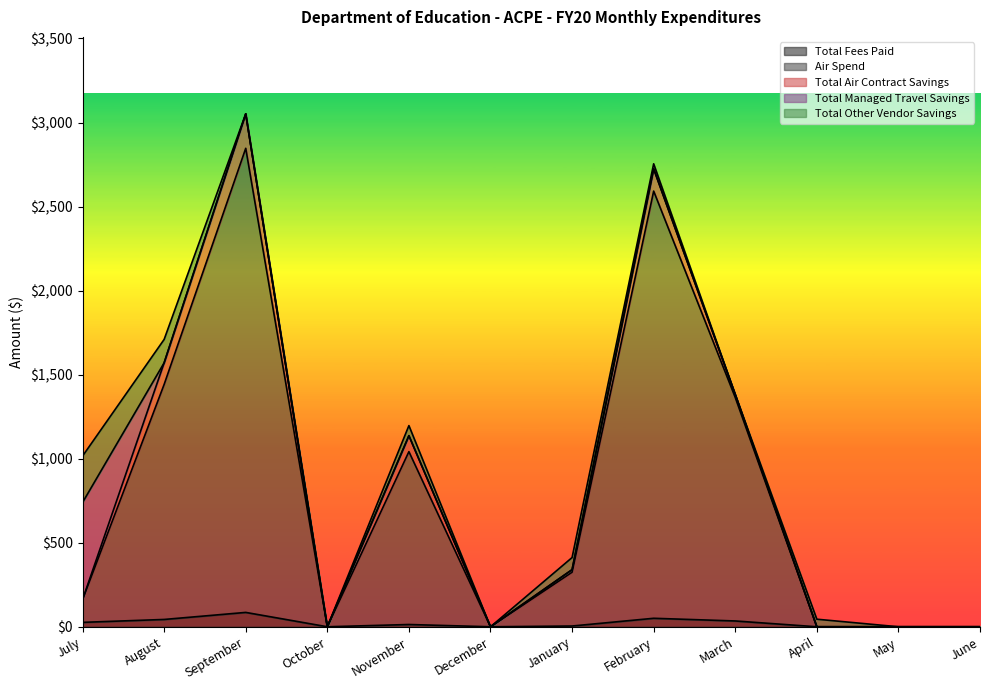

What is the difference between the highest and lowest values at March?

1329.7